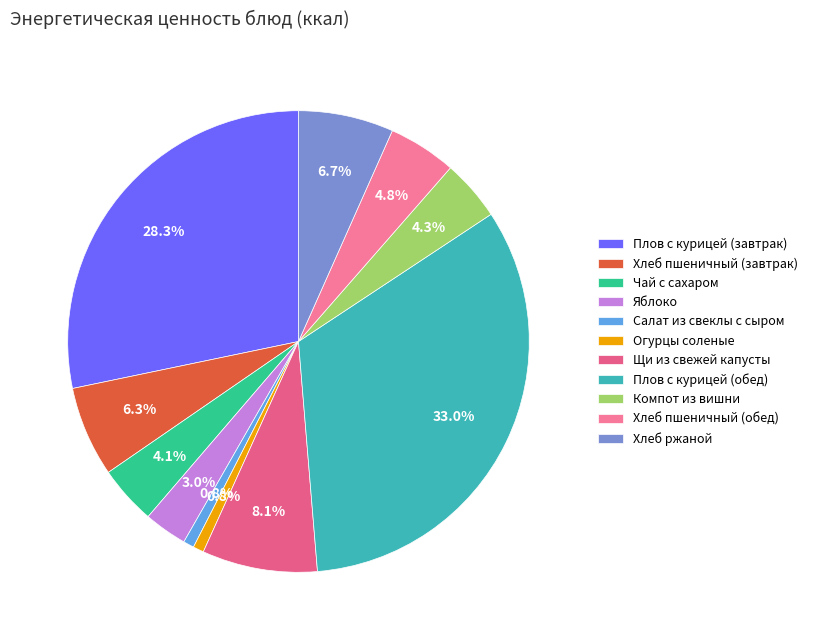

Is there a majority slice in this chart?

No